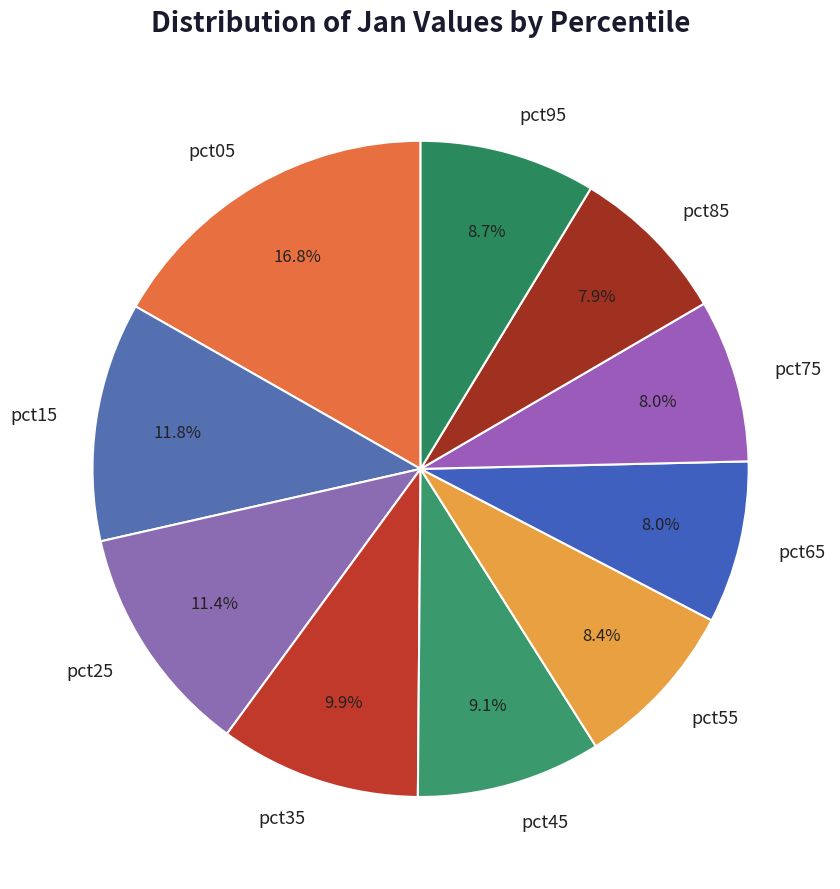

How many slices are in this pie chart?

10